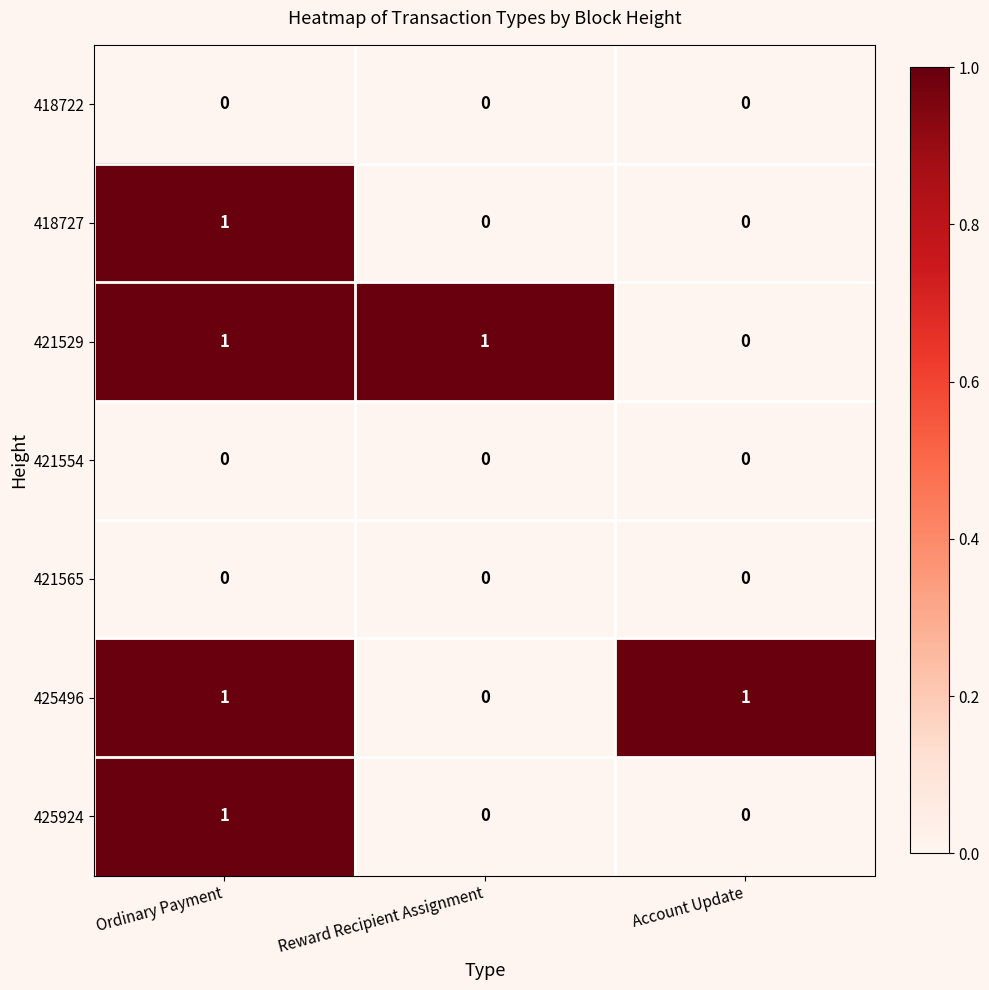

What is the spread (max minus min) of values at Ordinary Payment?

1